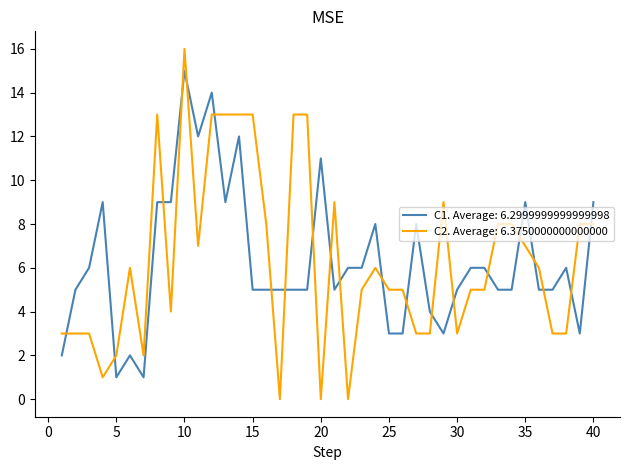

Which series has the widest spread of values?

C2. Average: 6.3750000000000000